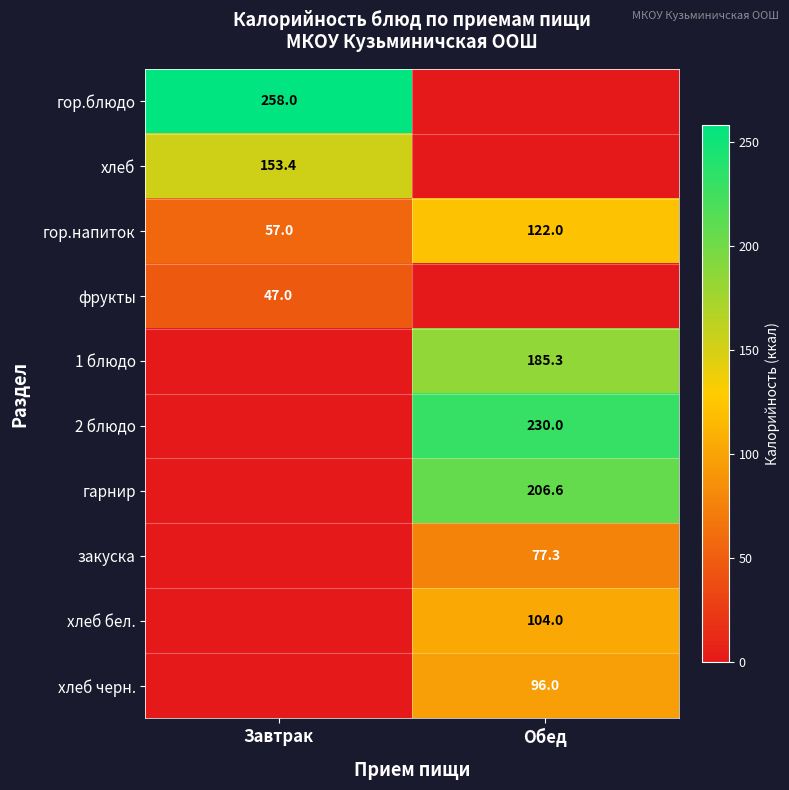

At how many categories does at least one series exceed 10?

2